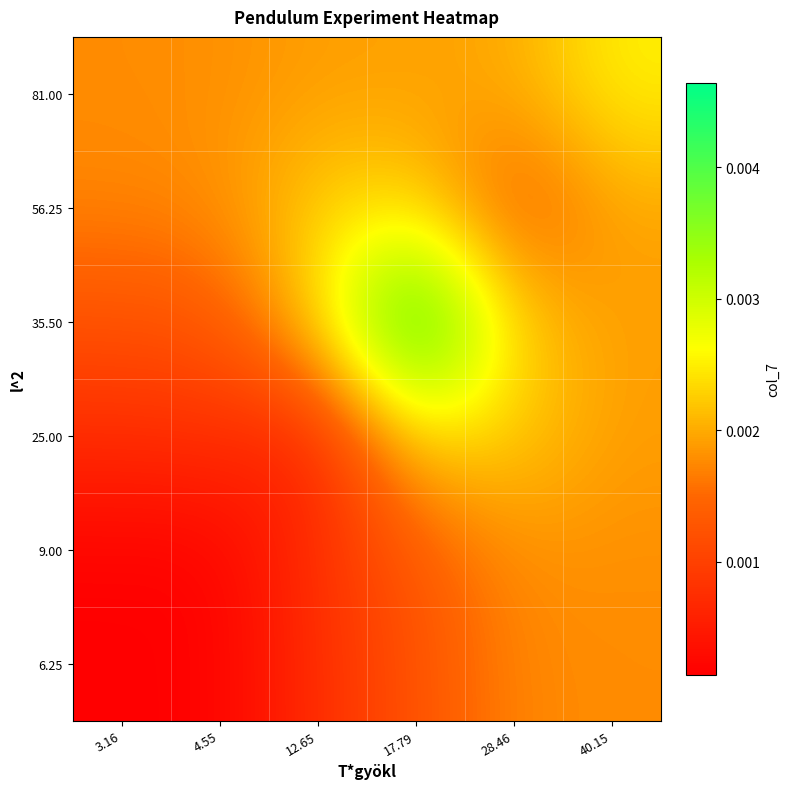

Count the number of categories in the chart.

6